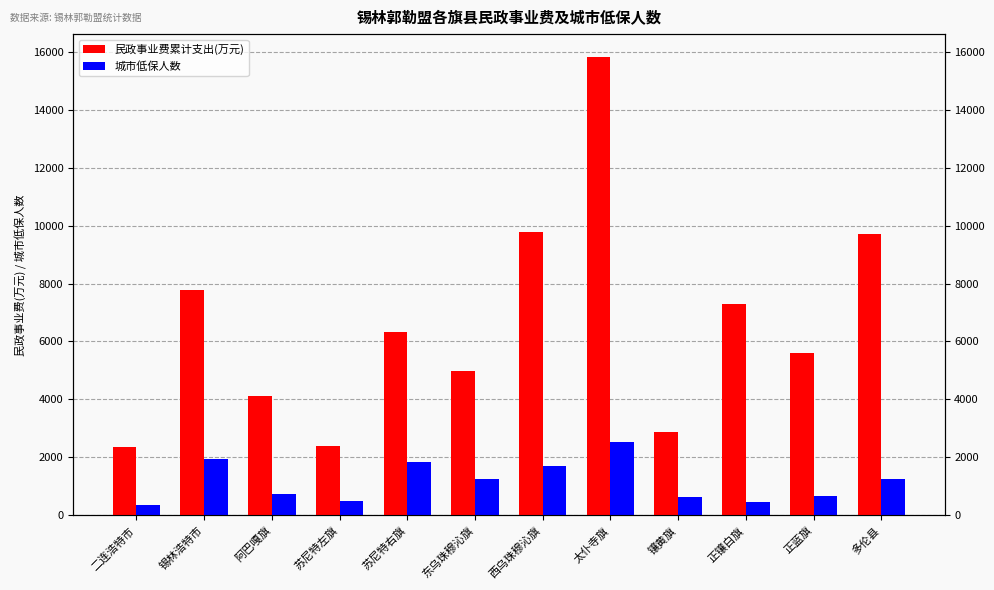

List the series in order of their peak value, lowest first.

城市低保人数, 民政事业费累计支出(万元)